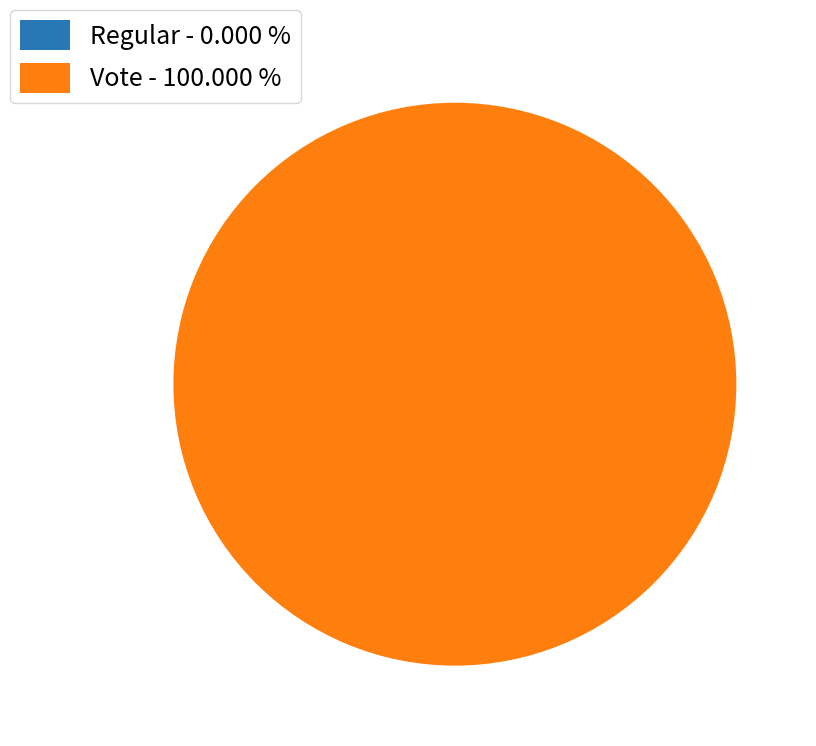

Which has a higher value, Vote or Regular?

Vote